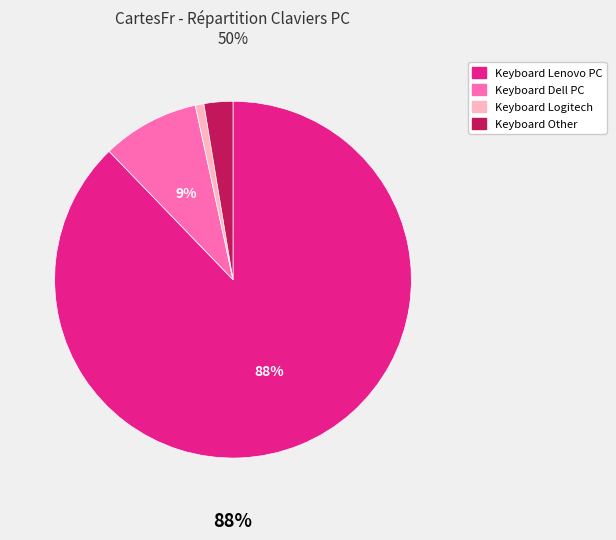

Rank the categories by value from highest to lowest.

Keyboard Lenovo PC, Keyboard Dell PC, Keyboard Other, Keyboard Logitech